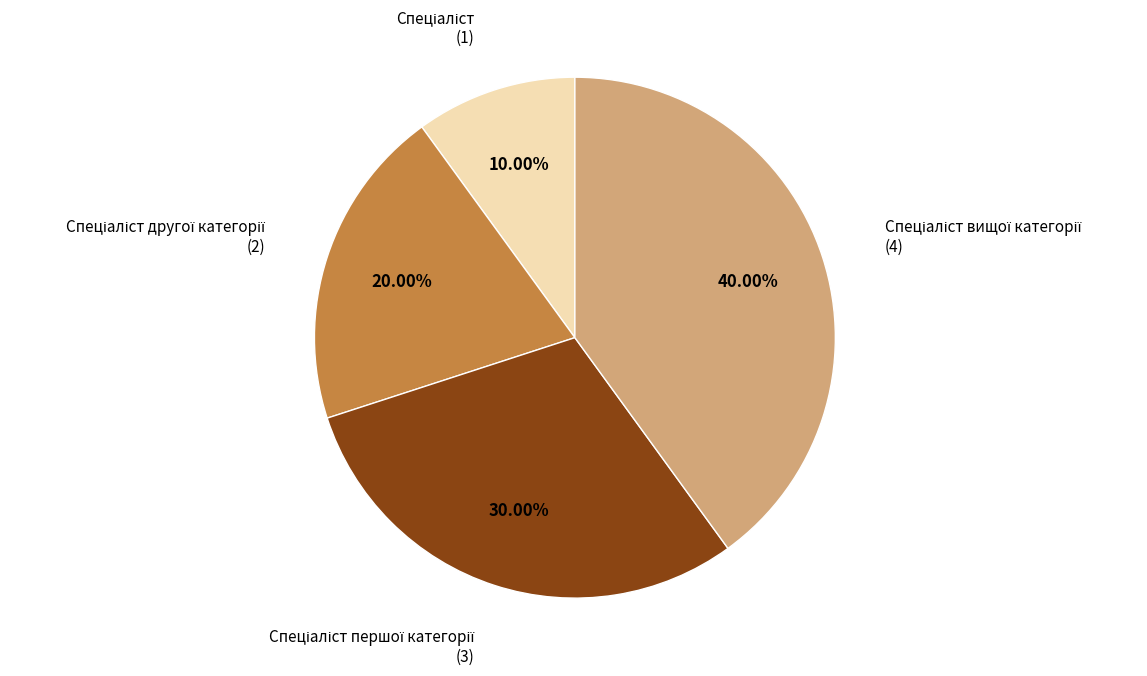

Is there any slice that represents more than half of the pie?

No